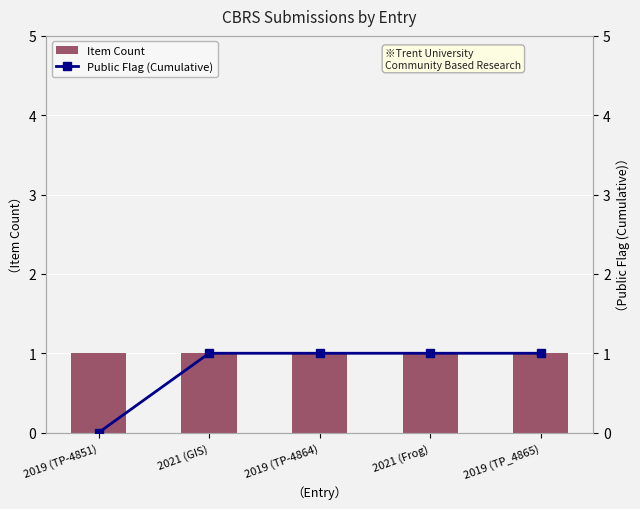

Which label corresponds to the largest value in the chart?

2019 (TP-4851)